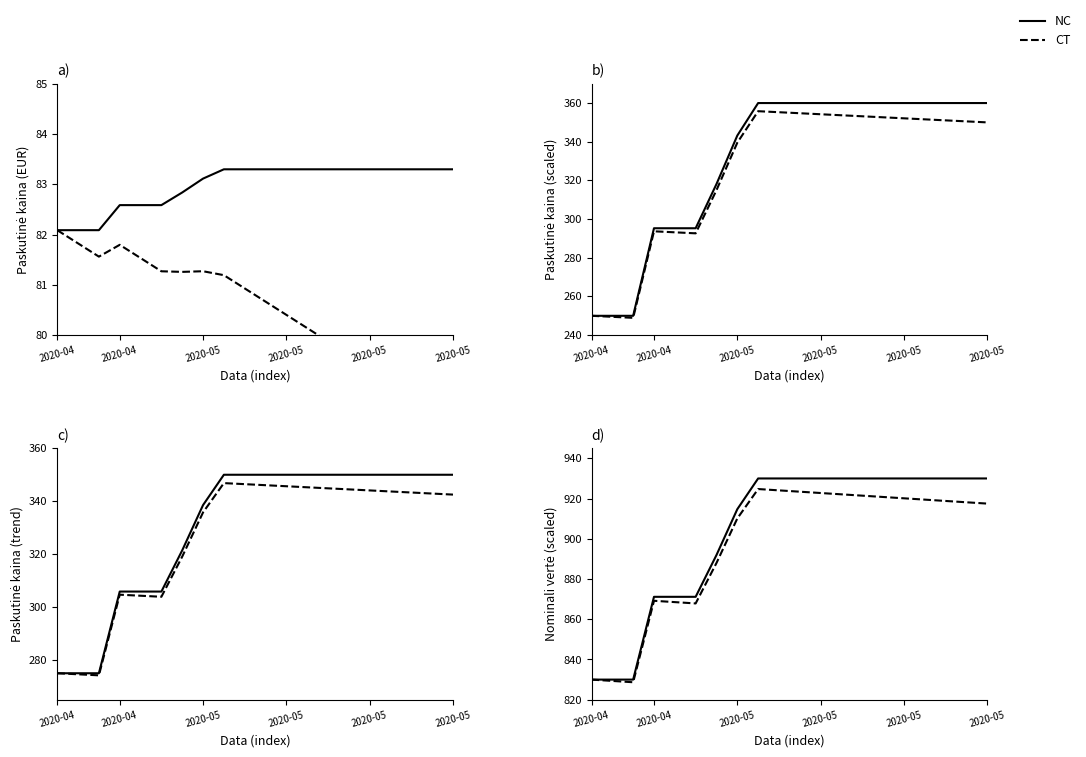

True or false: CT has more than 2 interior local peaks.

False